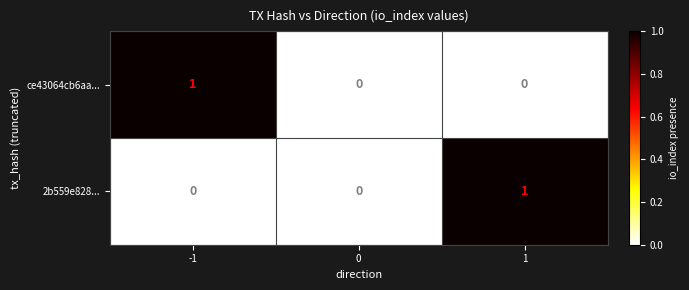

Is the value of 2b559e828... at 1 greater than the value of ce43064cb6aa... at 1?

Yes